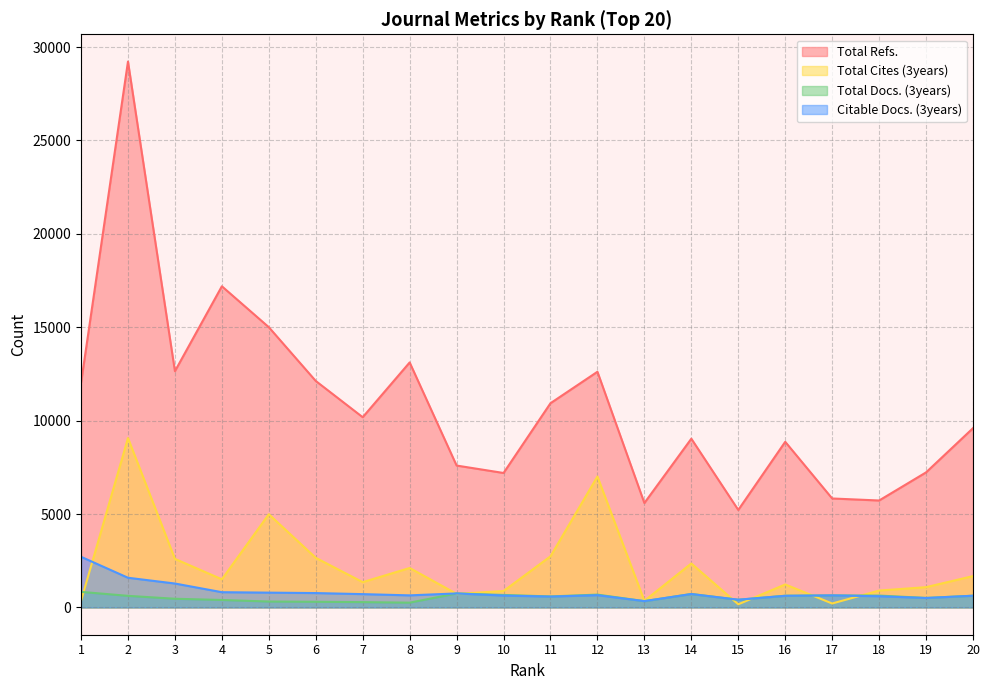

The Citable Docs. (3years) series shows 1108 at 10. True or false?

False